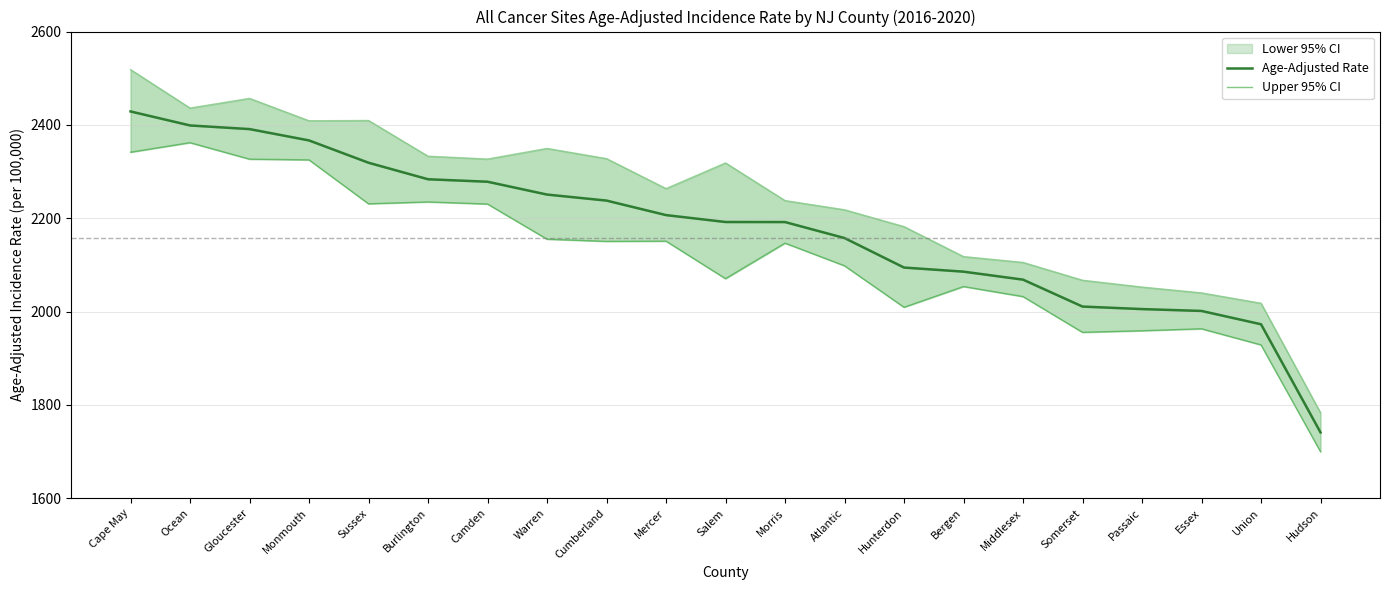

The value of Age-Adjusted Rate at Essex is 3204.2. True or false?

False